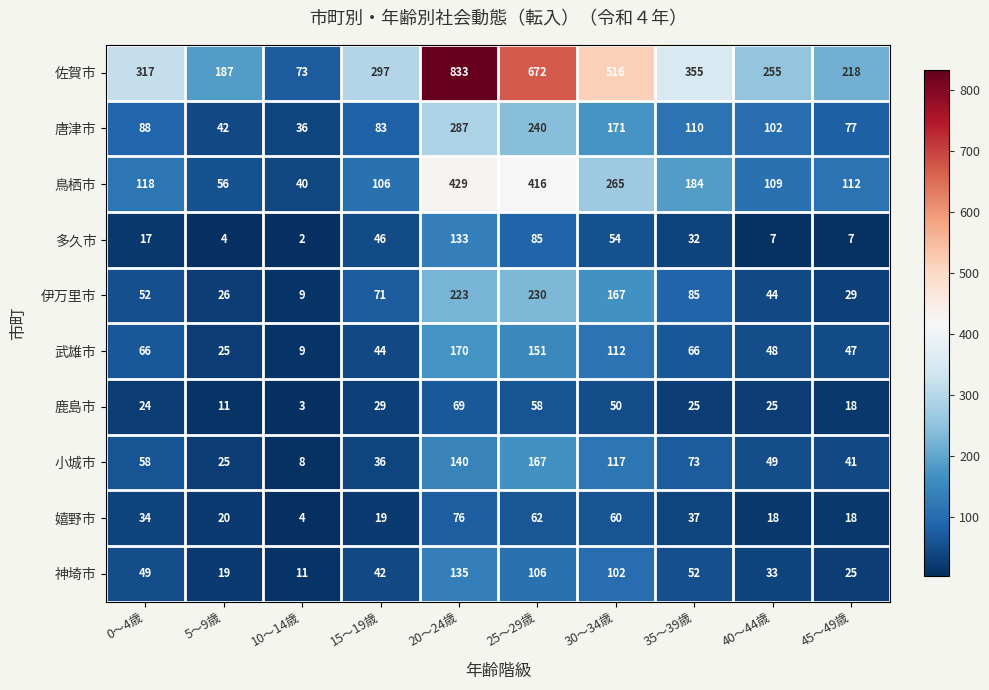

Is the value of 伊万里市 at 45～49歳 greater than the value of 唐津市 at 20～24歳?

No